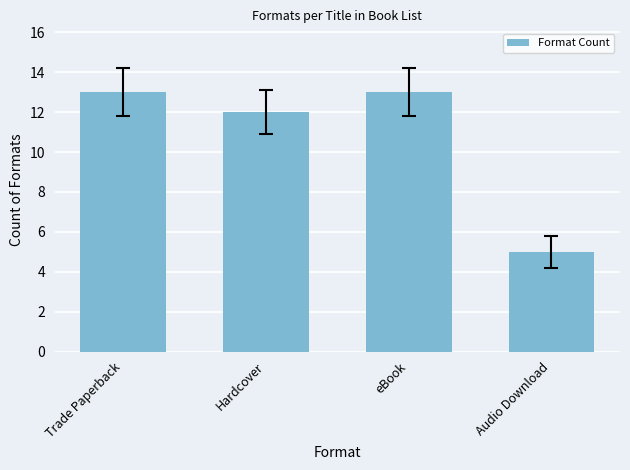

What is the difference between the values at Audio Download and Trade Paperback?

8